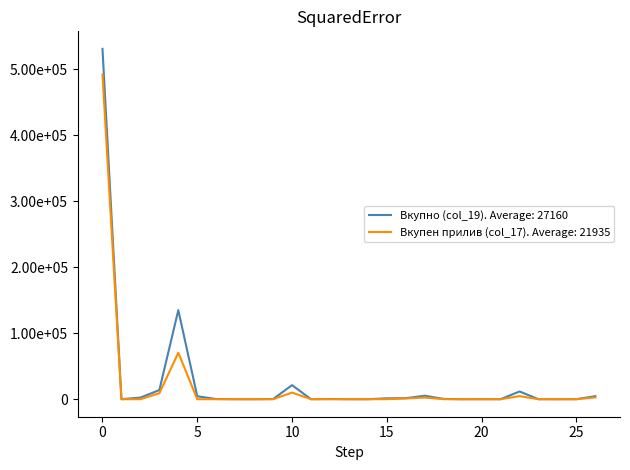

Which series has the widest spread of values?

Вкупно (col_19). Average: 27160